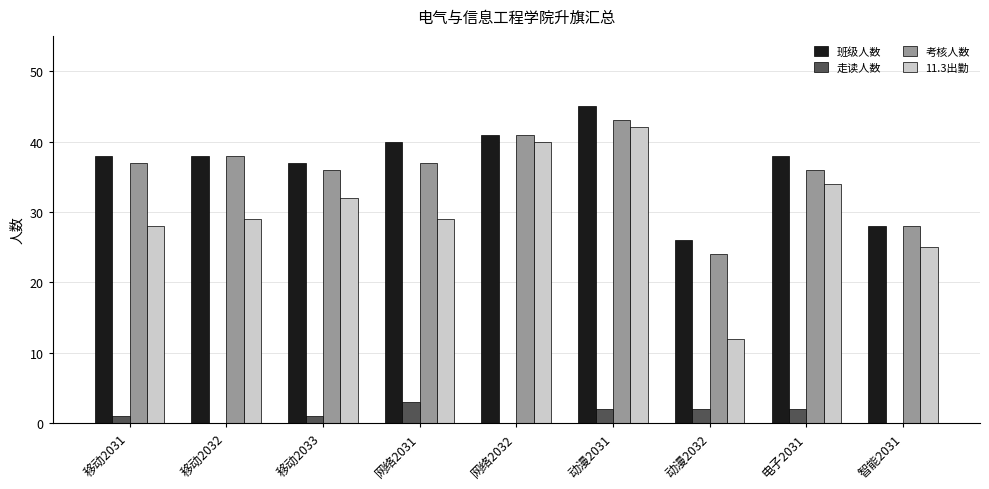

Are the bars grouped side by side (vs. stacked)?

Yes